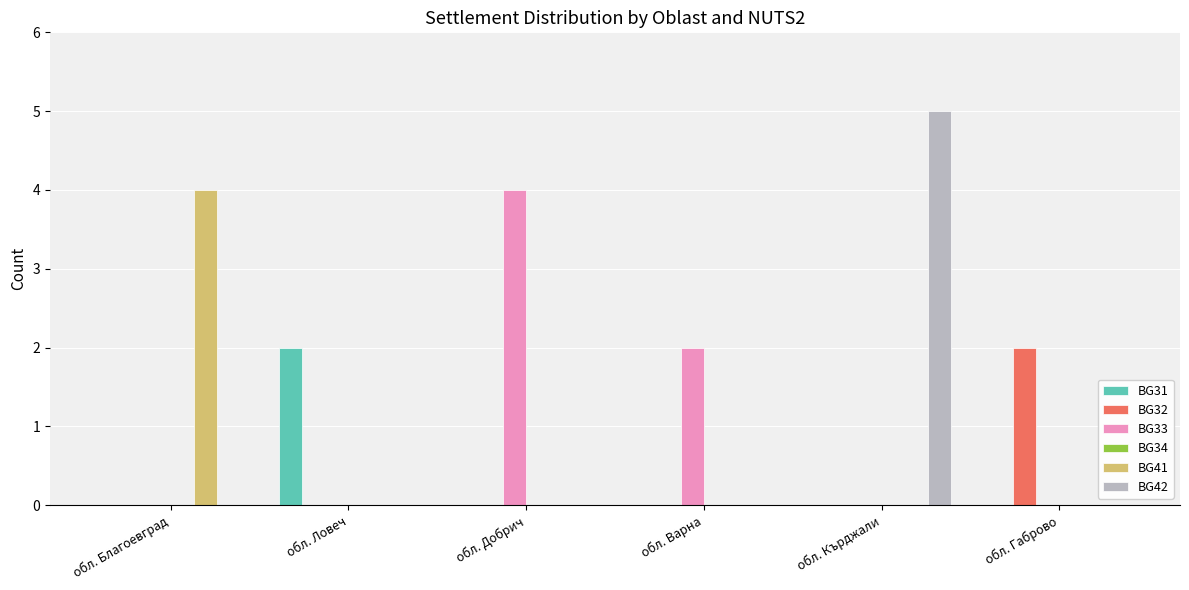

Reading right to left, list all the values displayed in this chart.

BG31: обл. Габрово=0	обл. Кърджали=0	обл. Варна=0	обл. Добрич=0	обл. Ловеч=2	обл. Благоевград=0
BG32: обл. Габрово=2	обл. Кърджали=0	обл. Варна=0	обл. Добрич=0	обл. Ловеч=0	обл. Благоевград=0
BG33: обл. Габрово=0	обл. Кърджали=0	обл. Варна=2	обл. Добрич=4	обл. Ловеч=0	обл. Благоевград=0
BG41: обл. Габрово=0	обл. Кърджали=0	обл. Варна=0	обл. Добрич=0	обл. Ловеч=0	обл. Благоевград=4
BG42: обл. Габрово=0	обл. Кърджали=5	обл. Варна=0	обл. Добрич=0	обл. Ловеч=0	обл. Благоевград=0